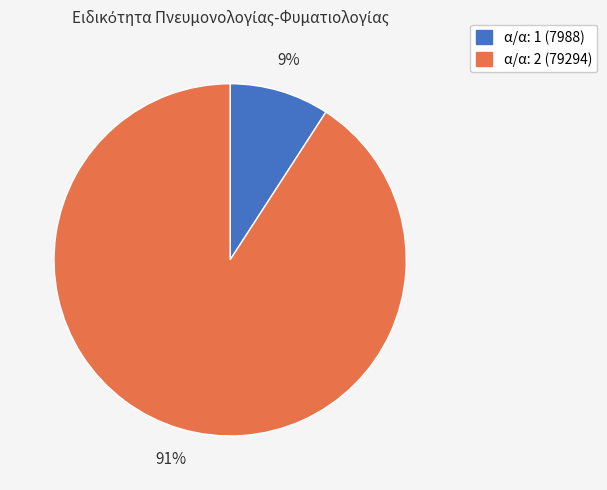

How many segments does this pie chart have?

2